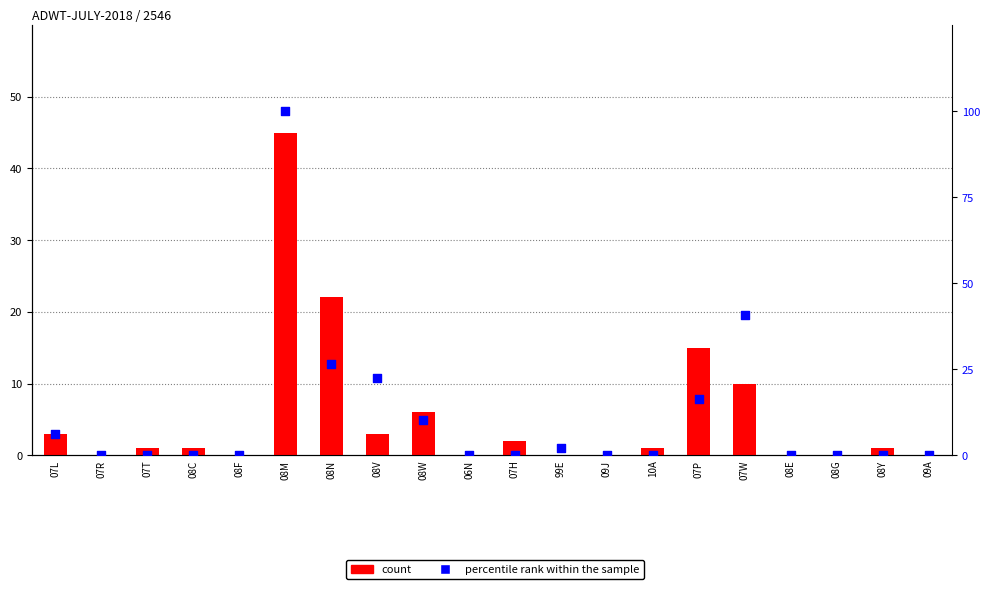

At which category is the sum across all series the highest?

08M